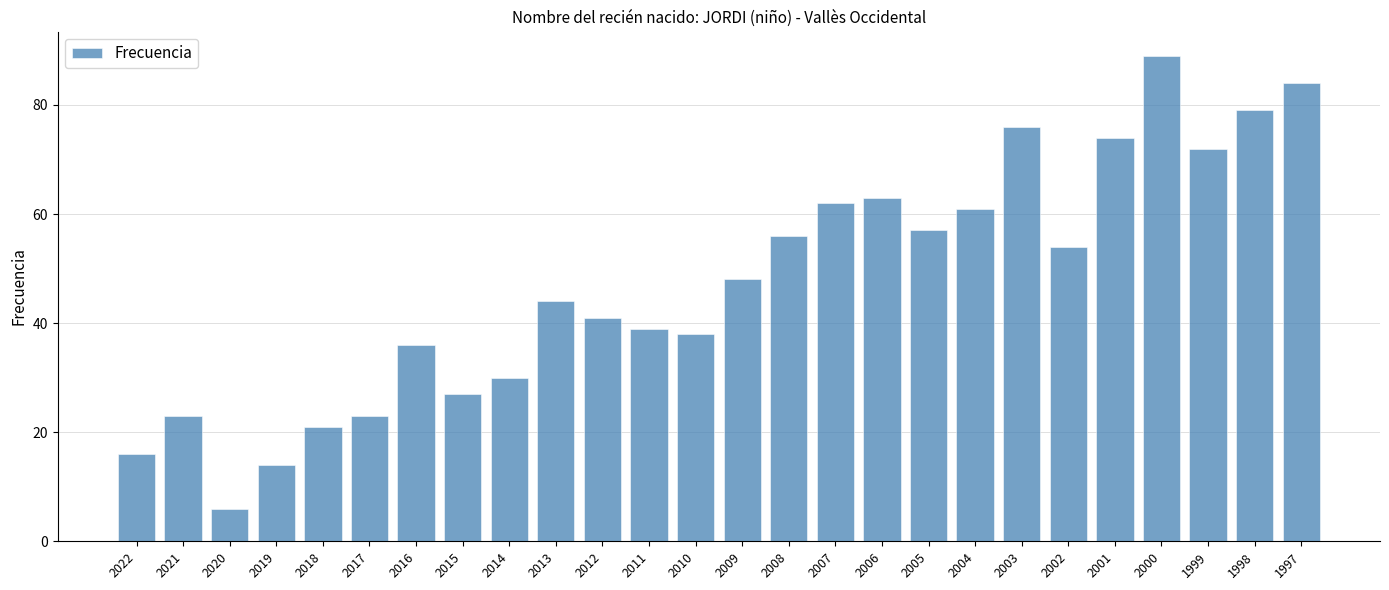

What is the sum of the values at 2013 and 2007?

106